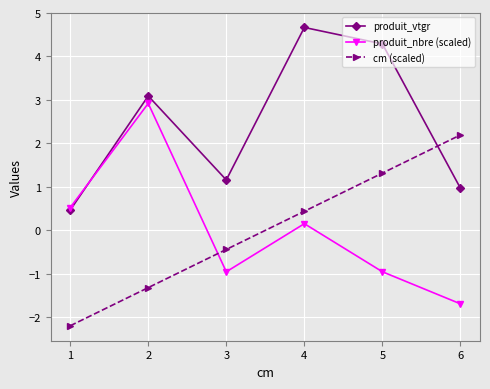

What is the lowest value of the produit_vtgr series?

0.5